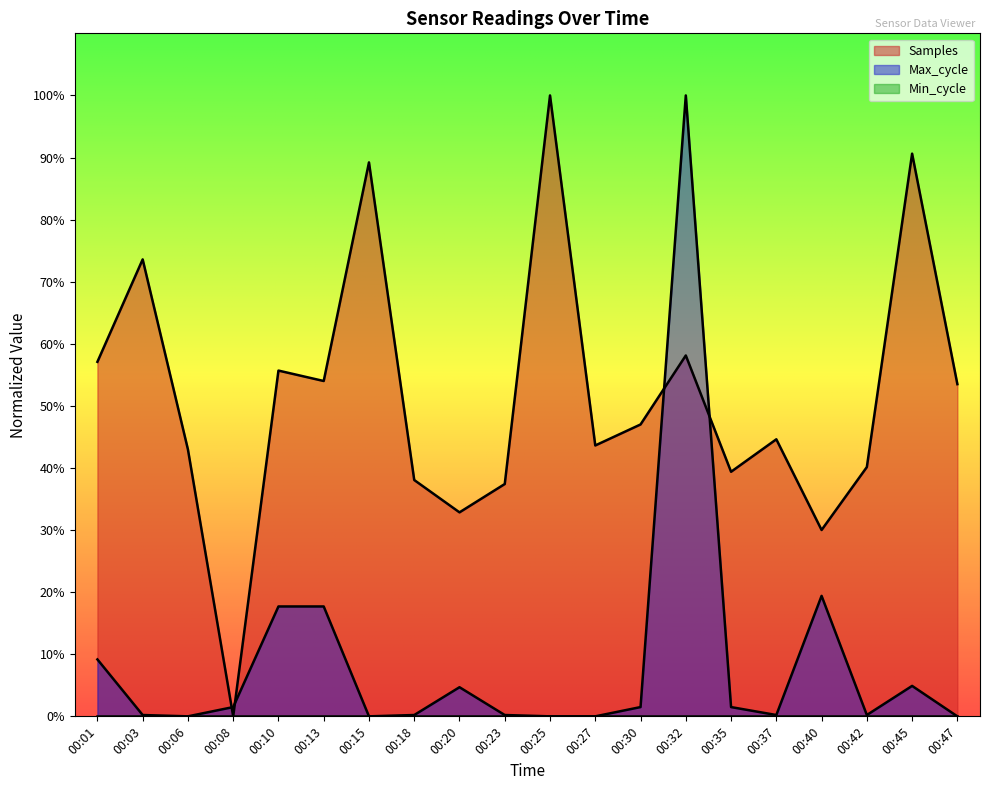

Is it true that Max_cycle equals 0.2 at 00:23?

True